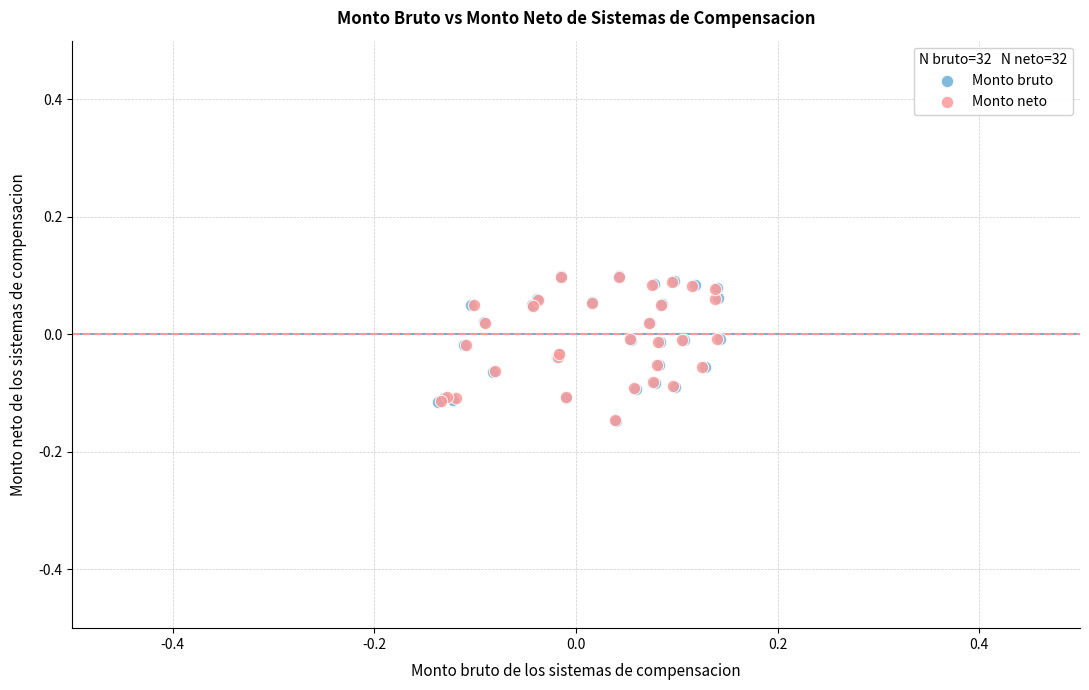

Which series has the largest Y range (max minus min)?

Monto bruto